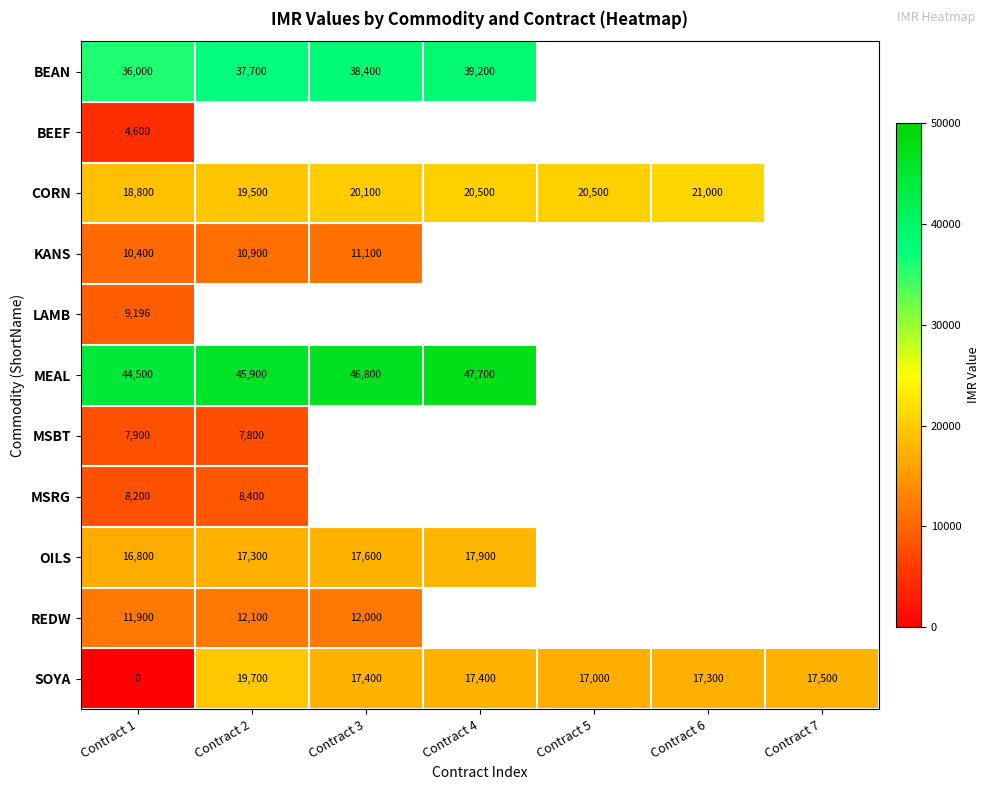

What is the spread (max minus min) of values at Contract 3?

35700.0